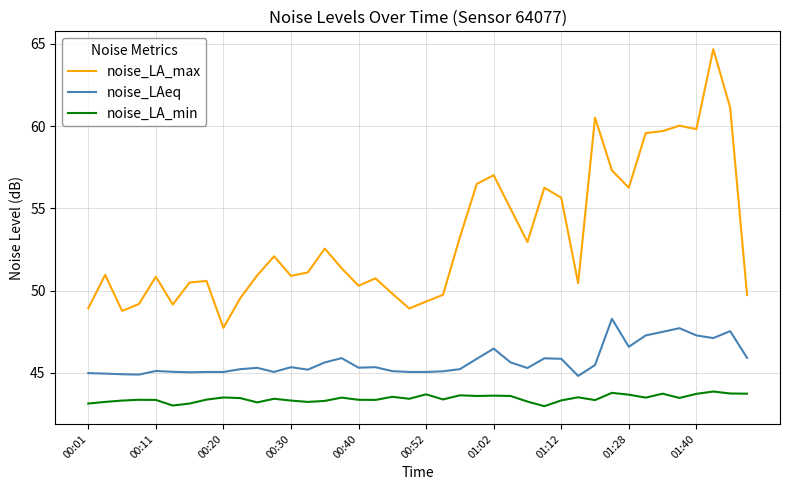

True or false: noise_LA_max and noise_LA_min cross at least once.

False